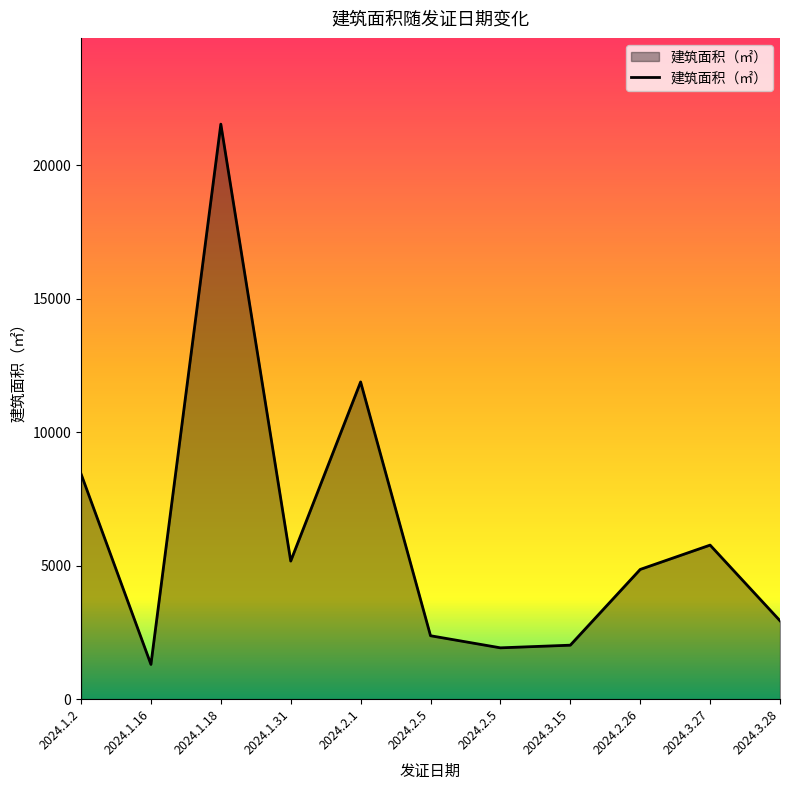

Where is the data nearest to the value 11414?

2024.2.1